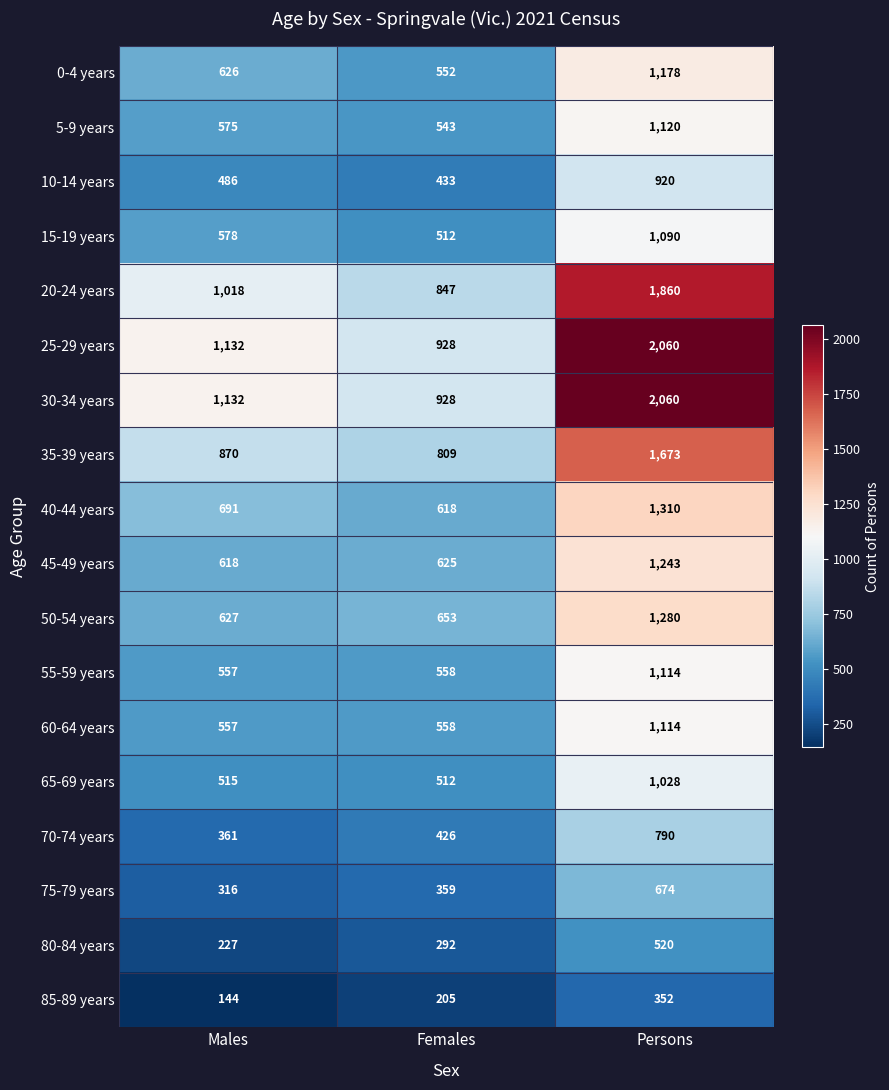

The 40-44 years series shows 1310 at Persons. True or false?

True